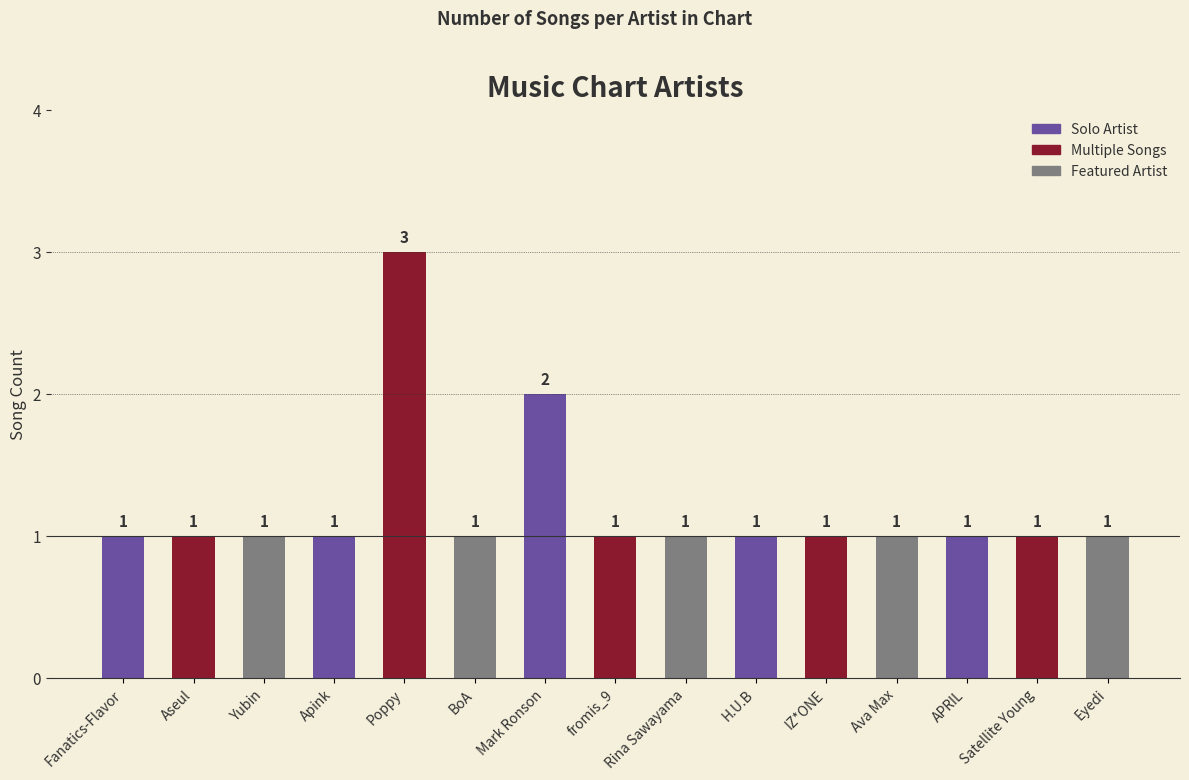

What is the difference between the second highest and minimum values?

1